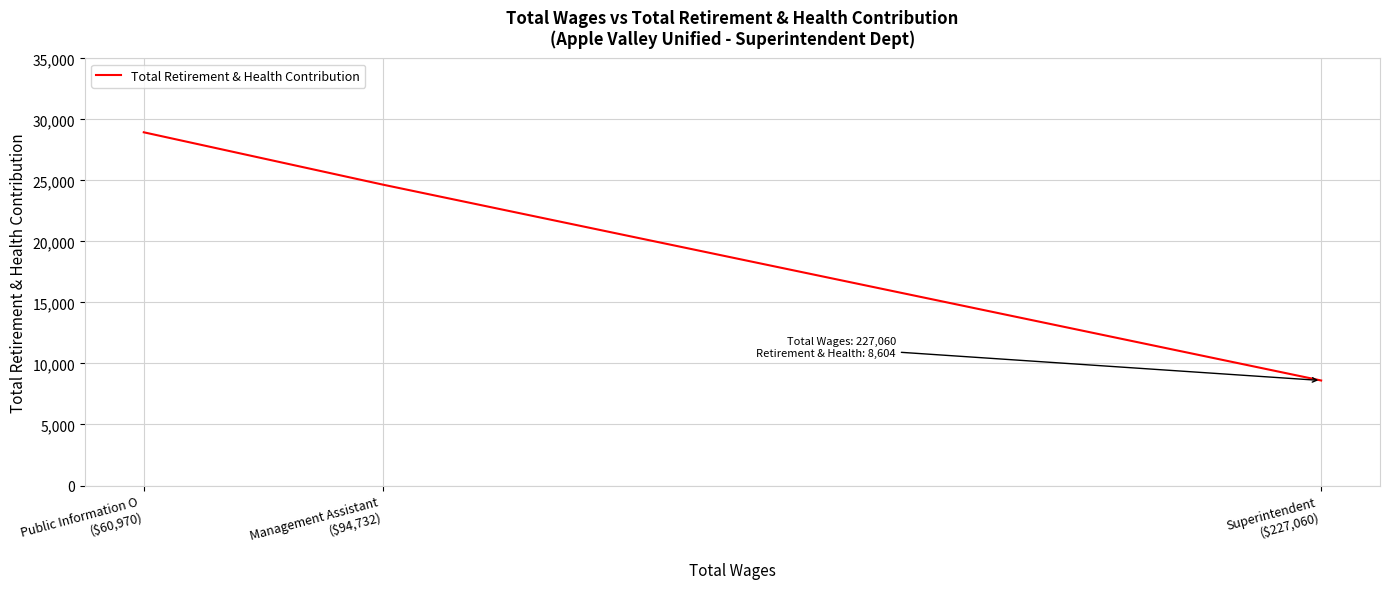

What is the greatest value displayed?

28939